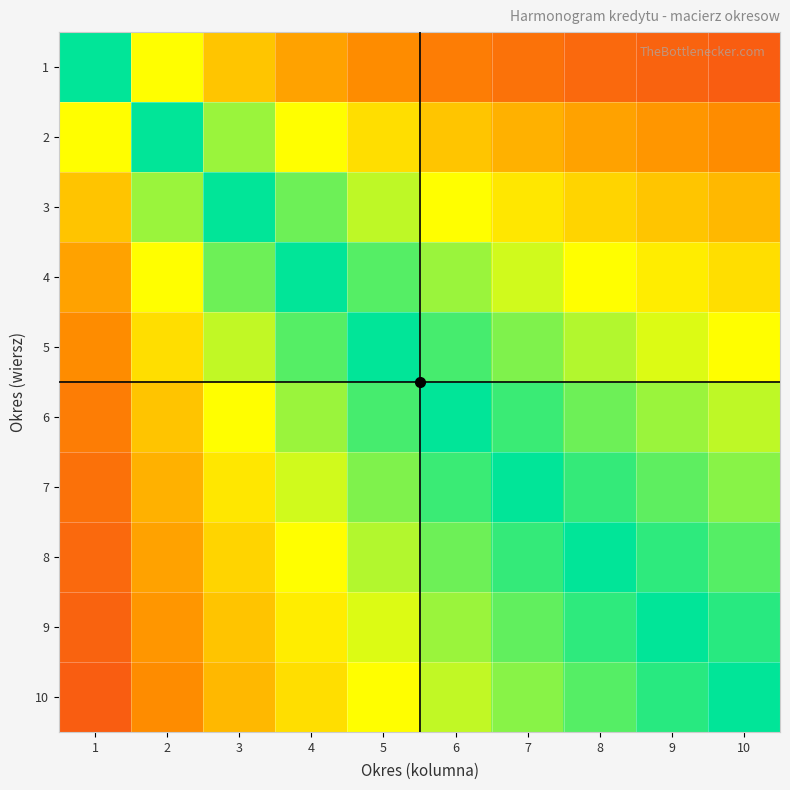

Which category has the highest value across all series?

1